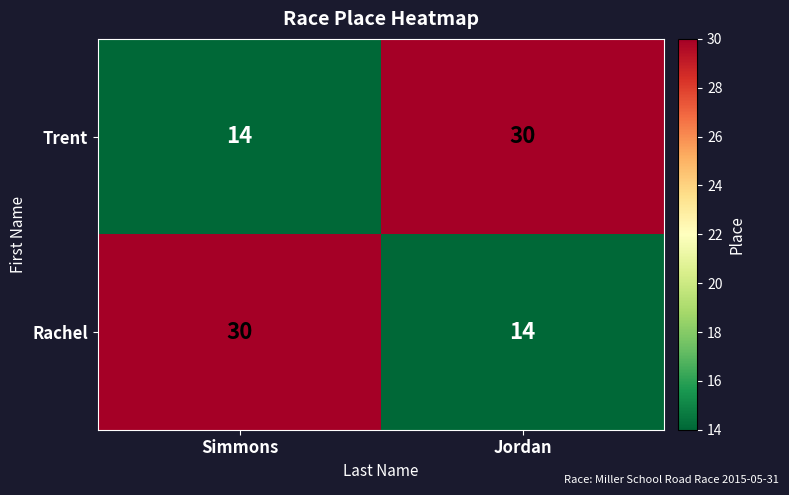

Where is Trent nearest to the value 22?

Simmons